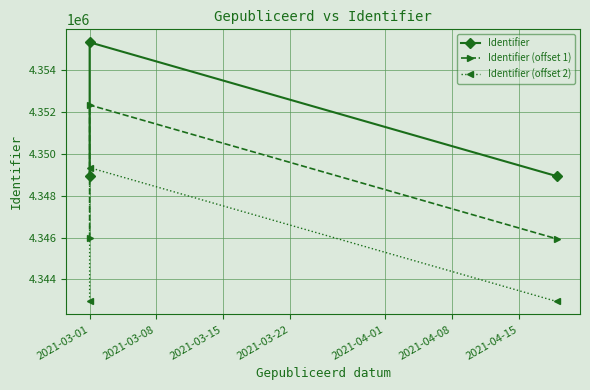

What is the value of the Identifier point at the 3rd from the left?

4348938